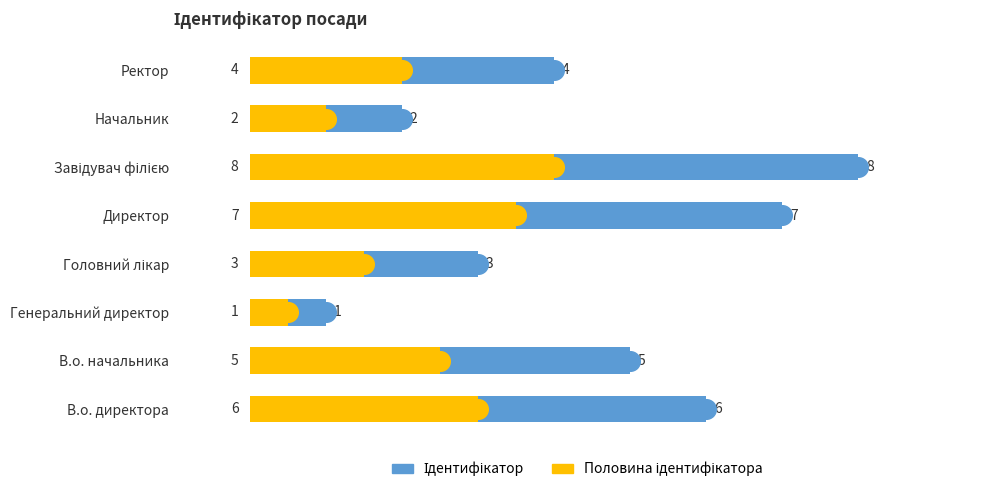

At how many categories does at least one series exceed 7?

1